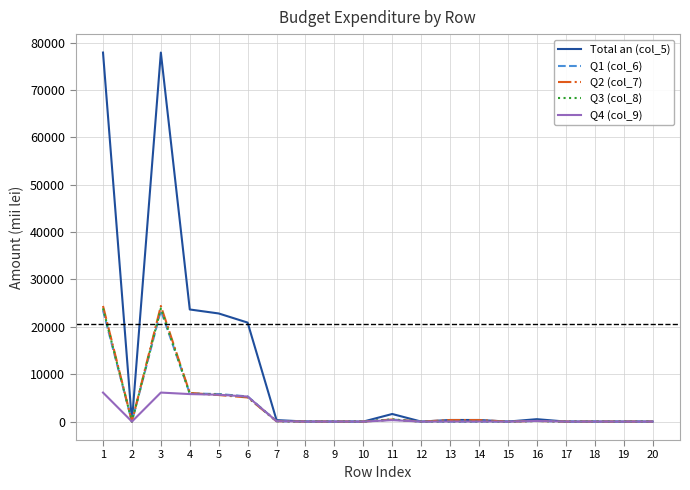

What is the maximum value for Q4 (col_9)?

6122